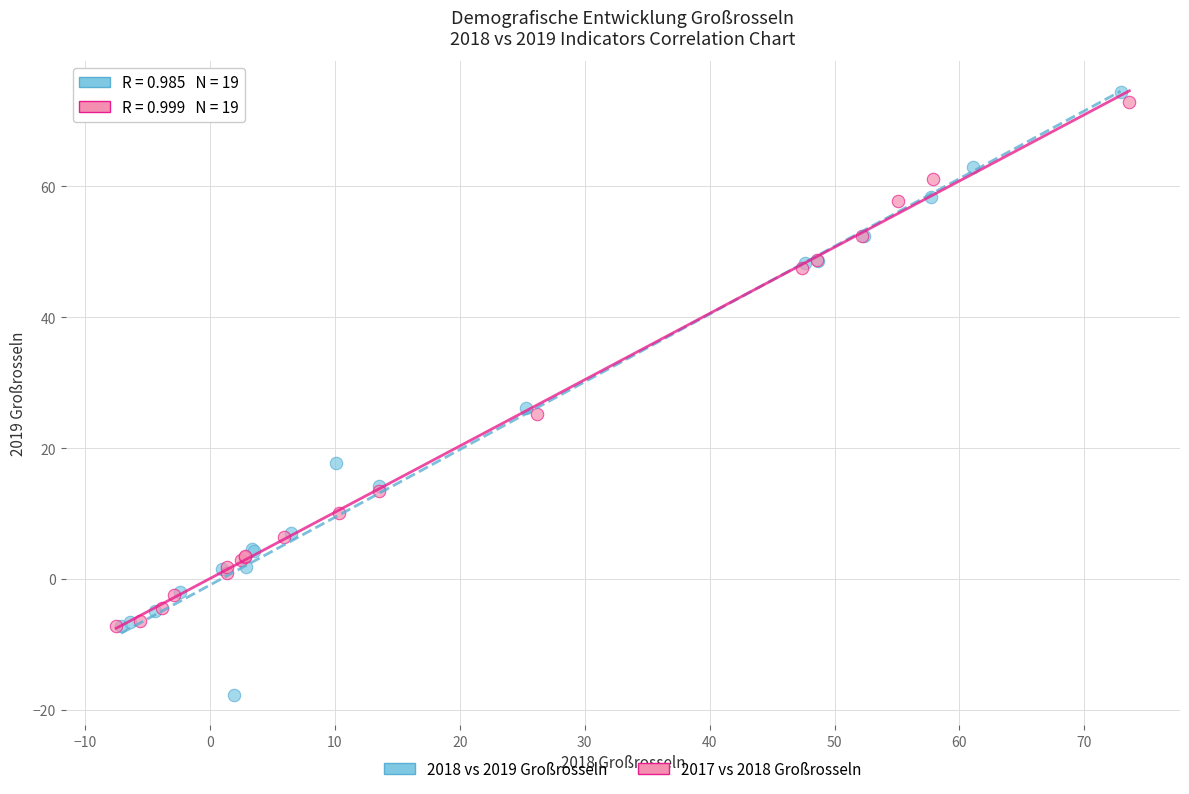

Which series contains the lowest Y value?

2018 vs 2019 Großrosseln